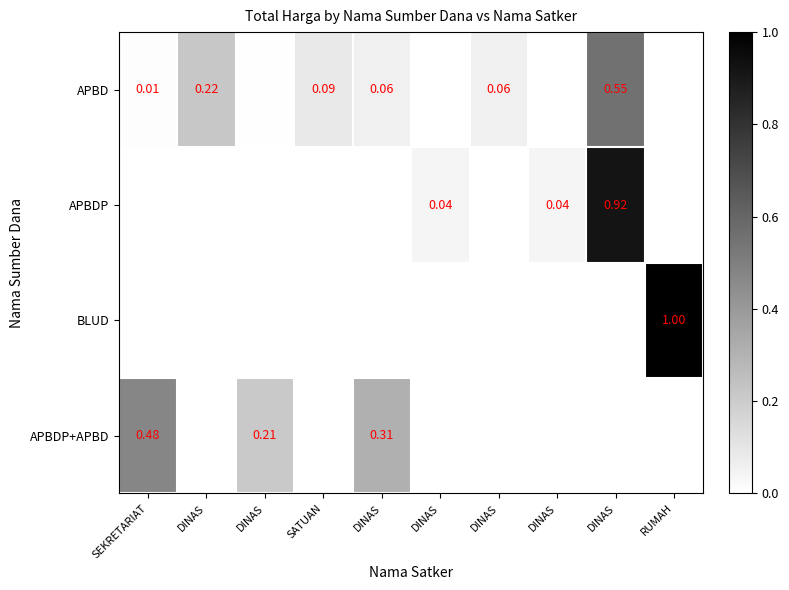

Is the value of BLUD at DINAS greater than the value of APBDP at DINAS?

No